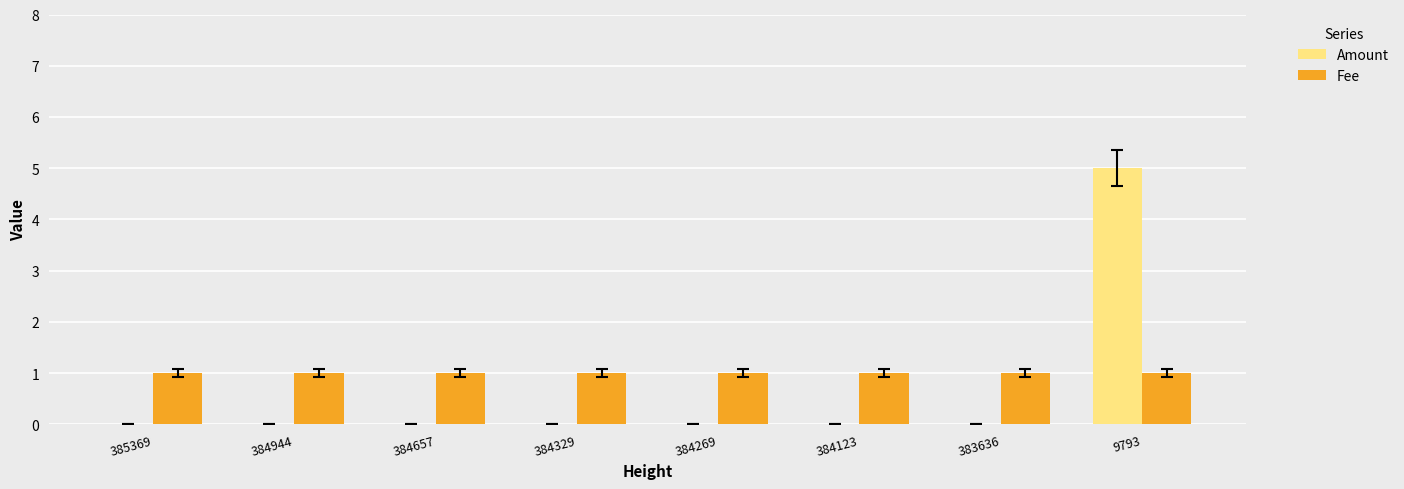

What is the maximum value shown in the chart?

5